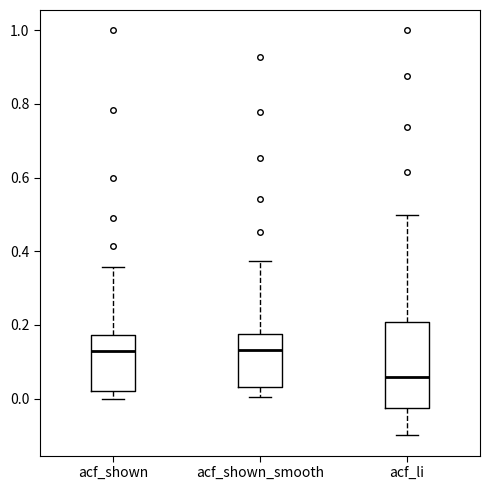

Reading left to right, read every box against the y-axis: the position of its median line, the range the box covers, and the ends of its whiskers. The values are not printed on the chart, so give them approximately, as read against the axis.

acf_shown: median 0.12, box 0.02 to 0.18, whiskers 0.00 to 0.36
acf_shown_smooth: median 0.14, box 0.04 to 0.18, whiskers 0.00 to 0.38
acf_li: median 0.06, box -0.02 to 0.20, whiskers -0.10 to 0.50